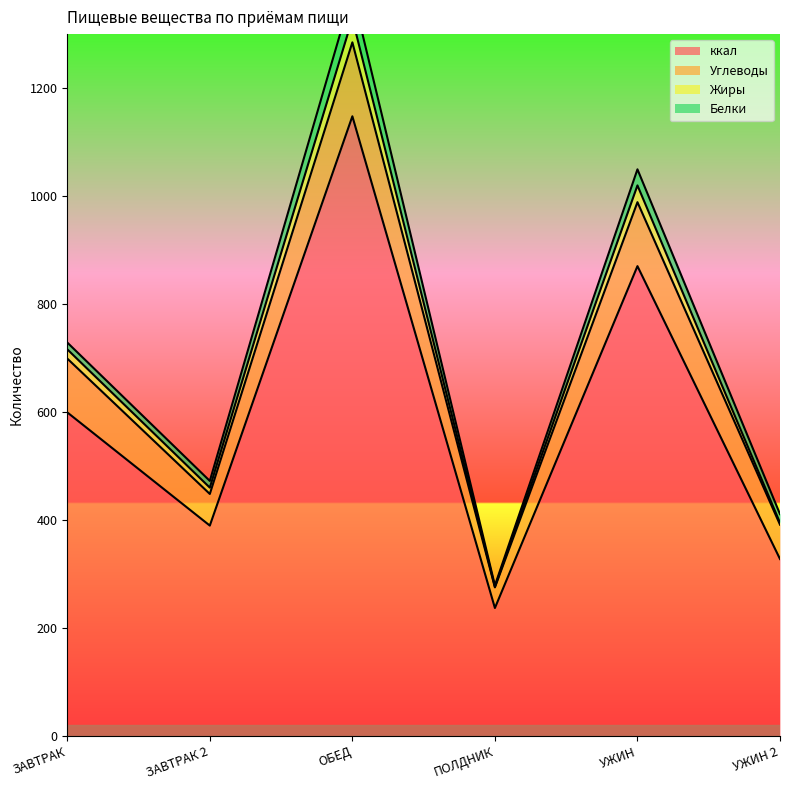

Is it true that ккал equals 1147.8 at ОБЕД?

True